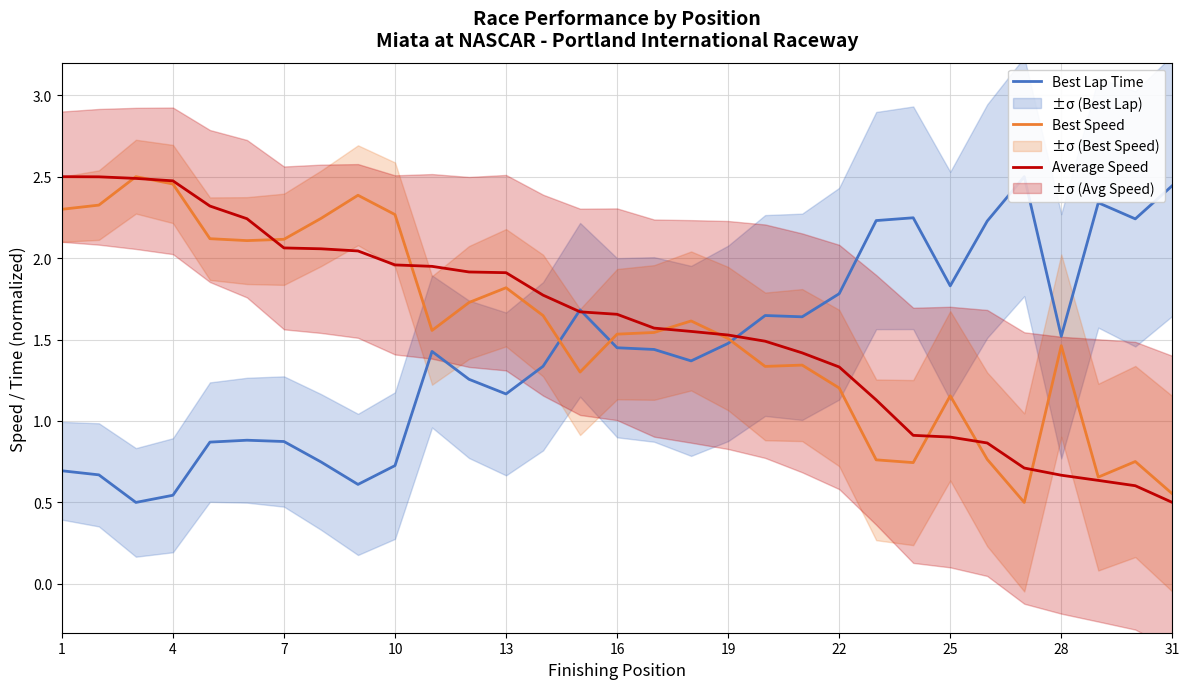

Is the value of Best Speed at 16 greater than the value of Average Speed at 16?

No